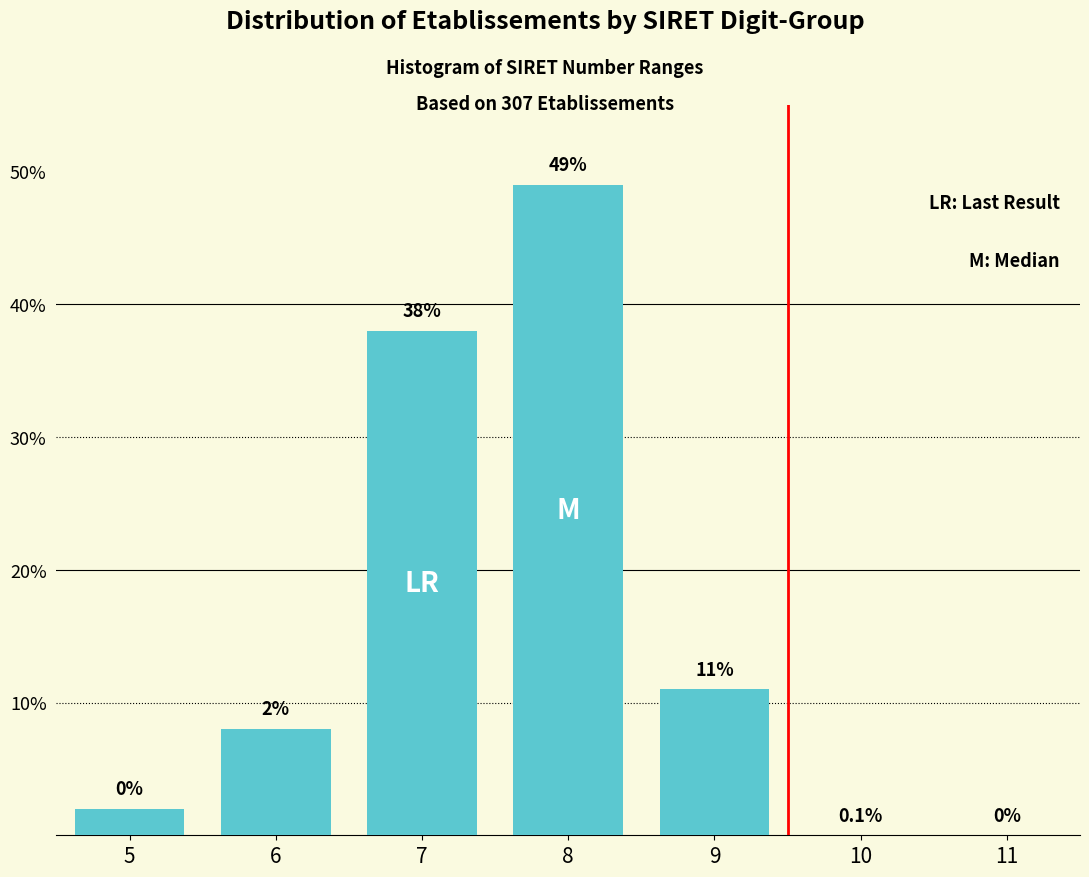

Reading left to right, what are all the values shown in this chart?

5=2	6=8	7=38	8=49	9=11	10=0	11=0